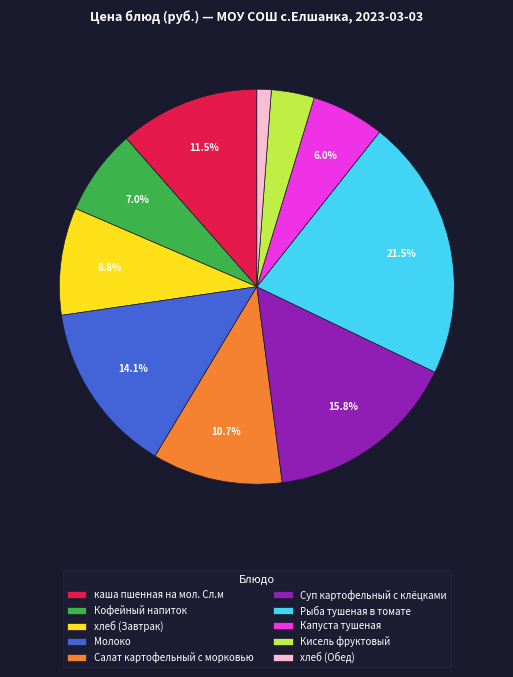

What is the largest slice in the pie chart?

Рыба тушеная в томате